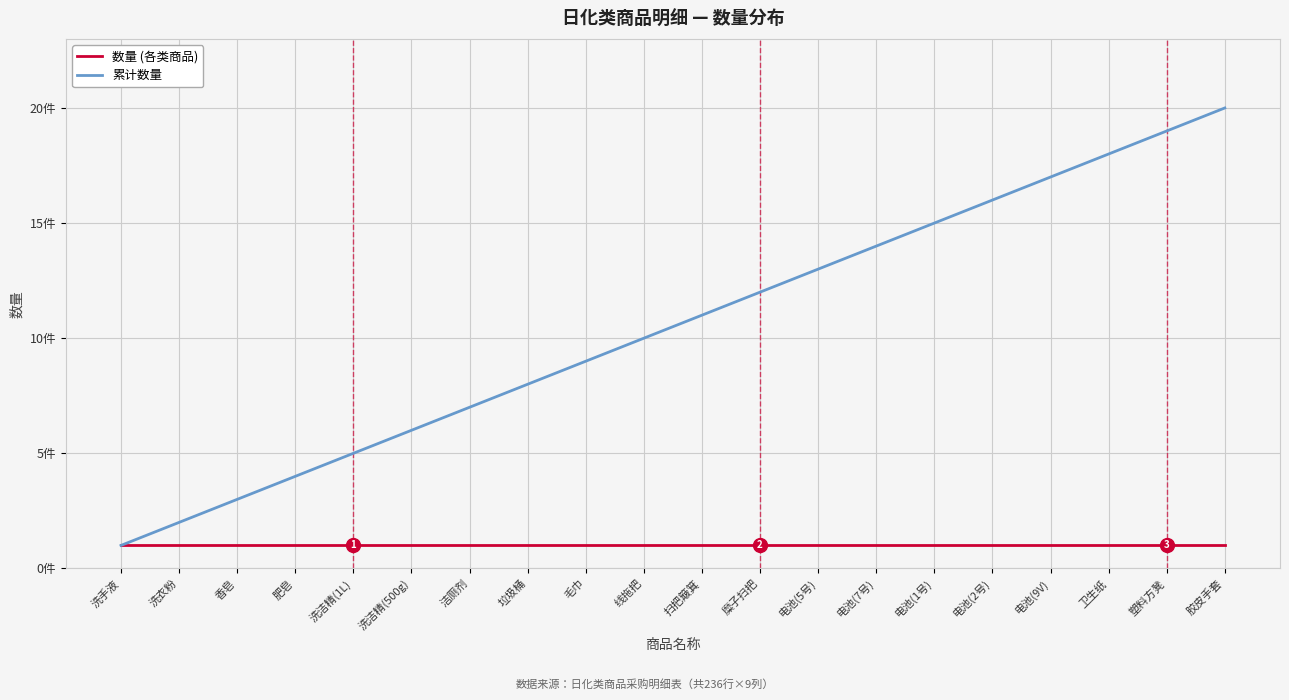

Reading left to right, extract all data points from this chart.

数量 (各类商品): 洗手液=1	洗衣粉=1	香皂=1	肥皂=1	洗洁精(1L)=1	洗洁精(500g)=1	洁厕剂=1	垃圾桶=1	毛巾=1	线拖把=1	扫把簸箕=1	糜子扫把=1	电池(5号)=1	电池(7号)=1	电池(1号)=1	电池(2号)=1	电池(9V)=1	卫生纸=1	塑料方凳=1	胶皮手套=1
累计数量: 洗手液=1	洗衣粉=2	香皂=3	肥皂=4	洗洁精(1L)=5	洗洁精(500g)=6	洁厕剂=7	垃圾桶=8	毛巾=9	线拖把=10	扫把簸箕=11	糜子扫把=12	电池(5号)=13	电池(7号)=14	电池(1号)=15	电池(2号)=16	电池(9V)=17	卫生纸=18	塑料方凳=19	胶皮手套=20